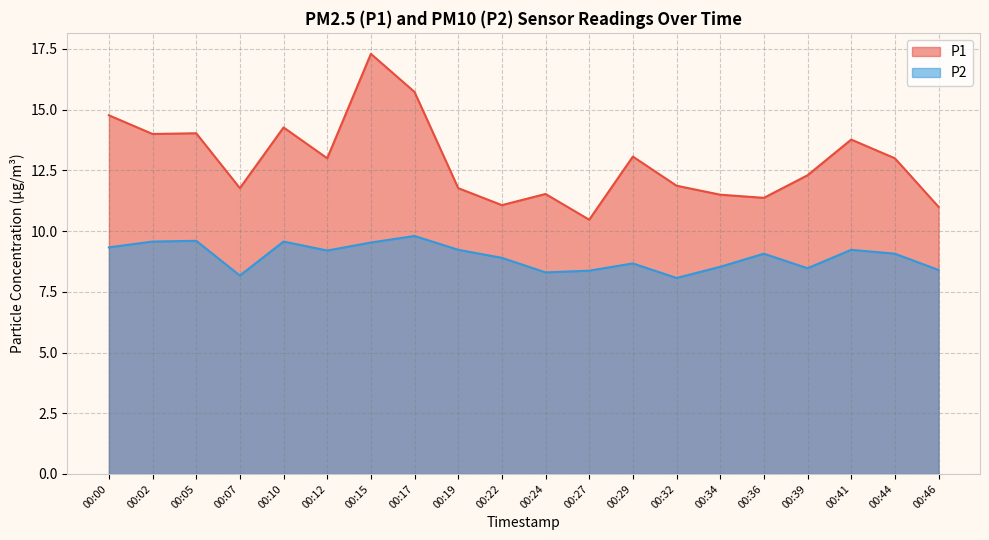

Which has a higher value, 00:27 or 00:32?

00:32